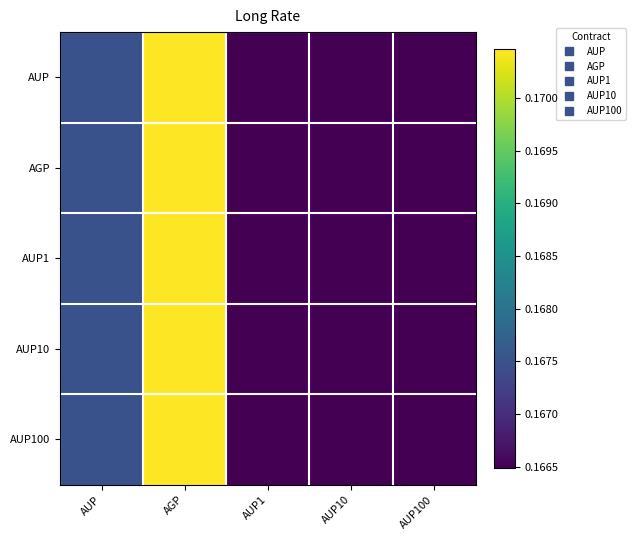

List the series in order of their peak value, highest first.

AUP, AGP, AUP1, AUP10, AUP100